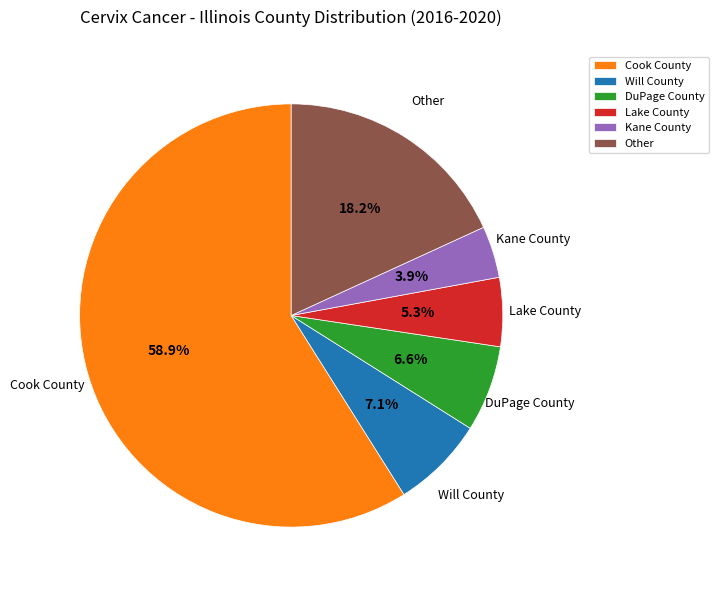

Is Cook County the majority of the pie?

Yes